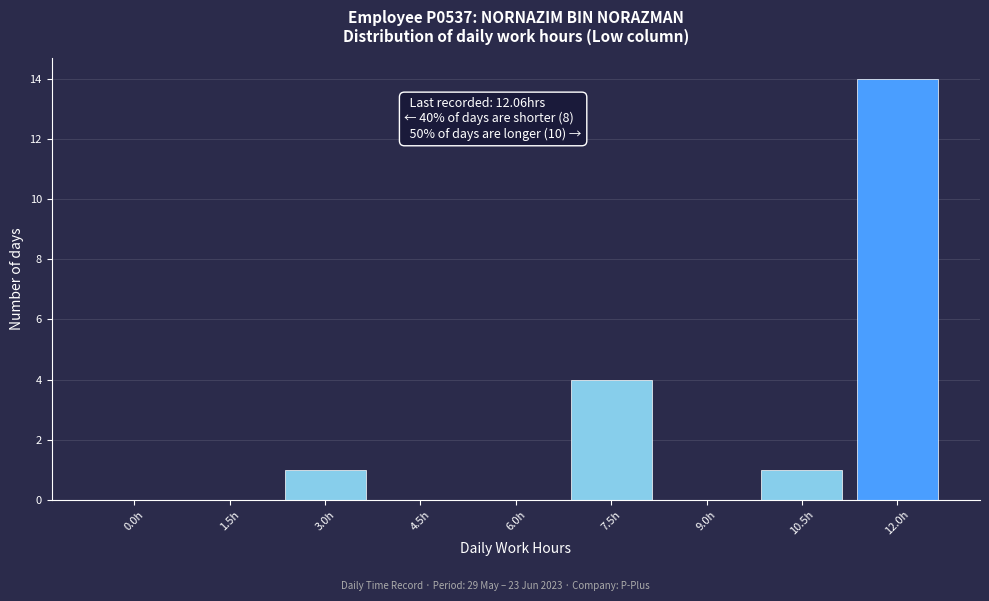

Reading left to right, transcribe all the data shown in this chart.

0.0h=0	1.5h=0	3.0h=1	4.5h=0	6.0h=0	7.5h=4	9.0h=0	10.5h=1	12.0h=14